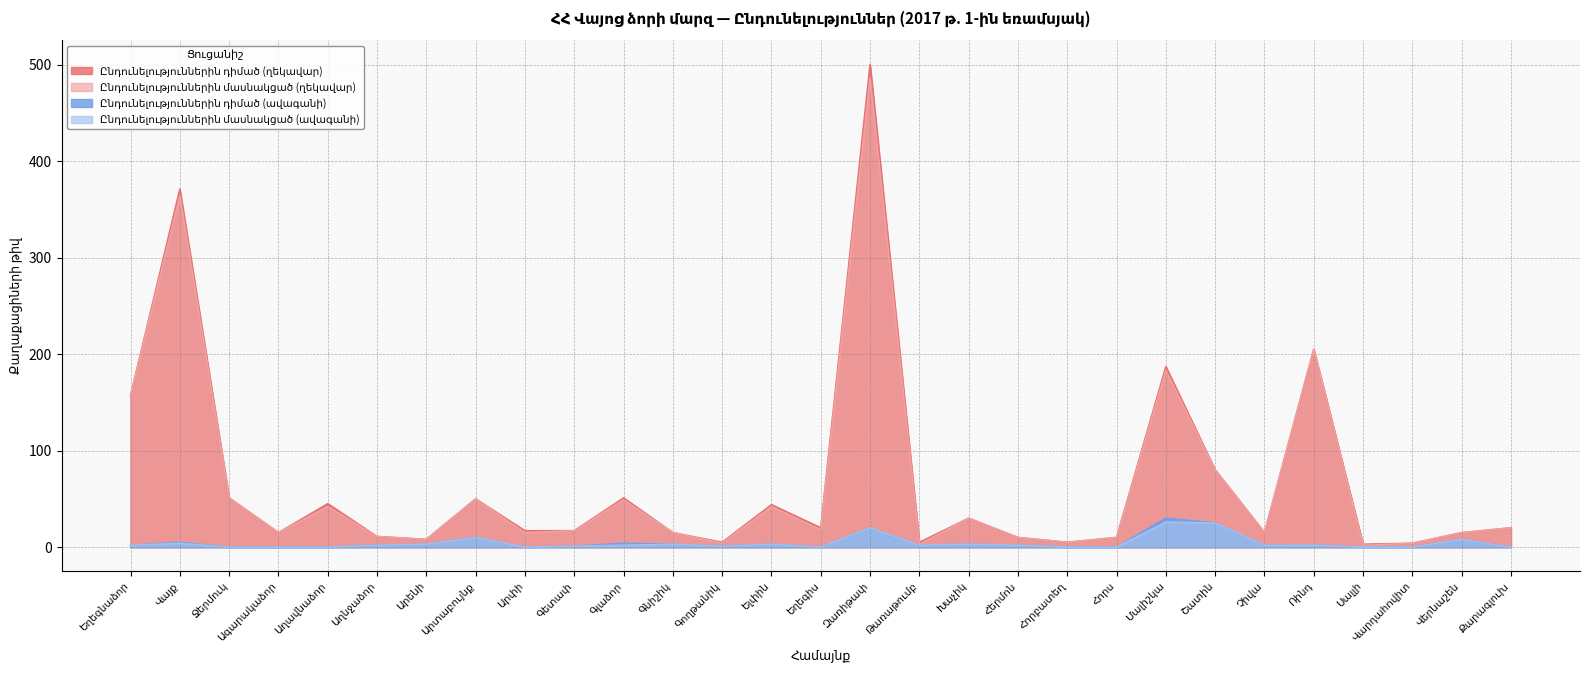

Which series has the widest spread of values?

Ընդունելություններին դիմած (ղեկավար)